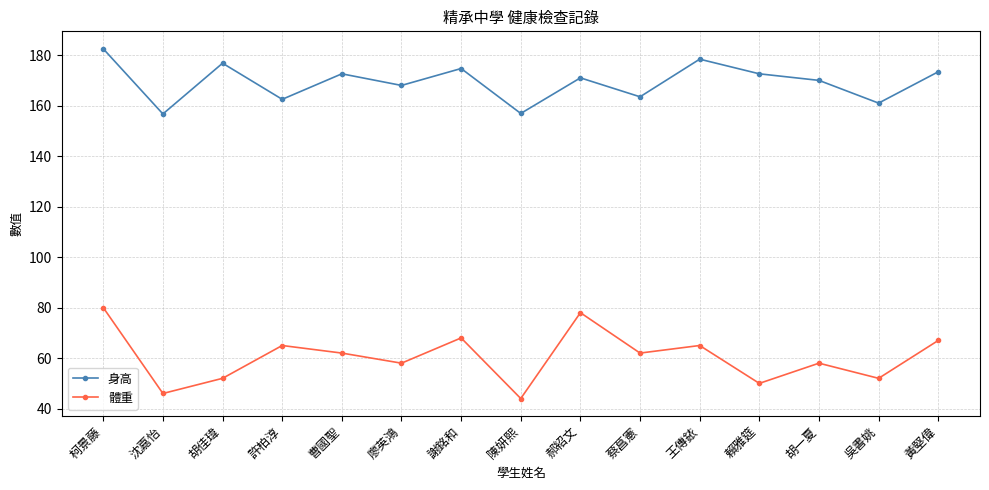

True or false: 體重 and 身高 cross at least once.

False